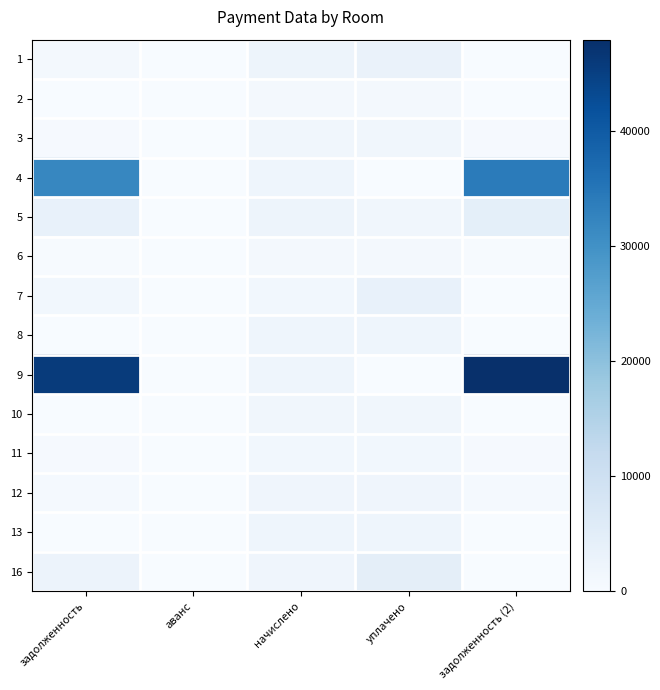

Rank the series at уплачено from highest to lowest value.

16, 7, 1, 13, 8, 12, 10, 5, 3, 11, 2, 6, 4, 9